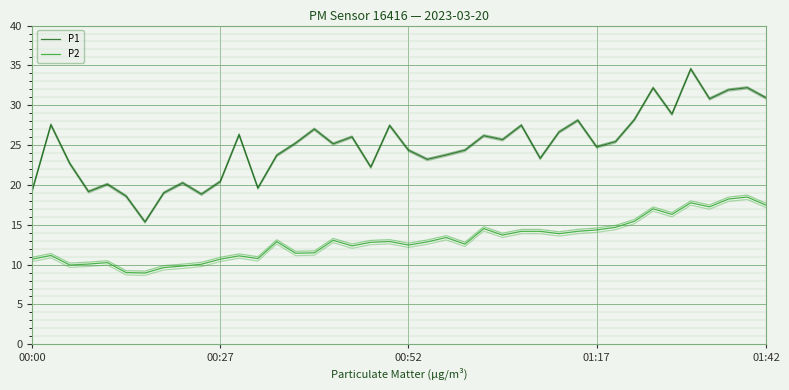

Is this an area chart (filled region under the line)?

No